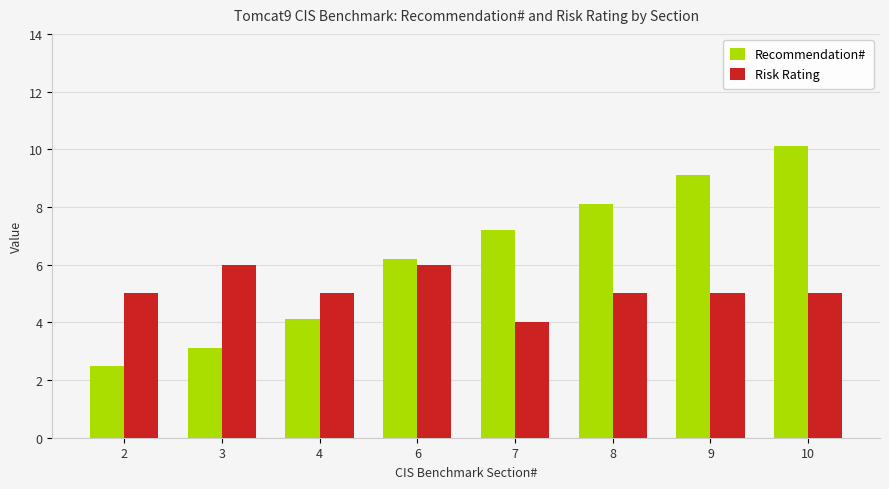

What are all the series names shown in the legend?

Recommendation#, Risk Rating